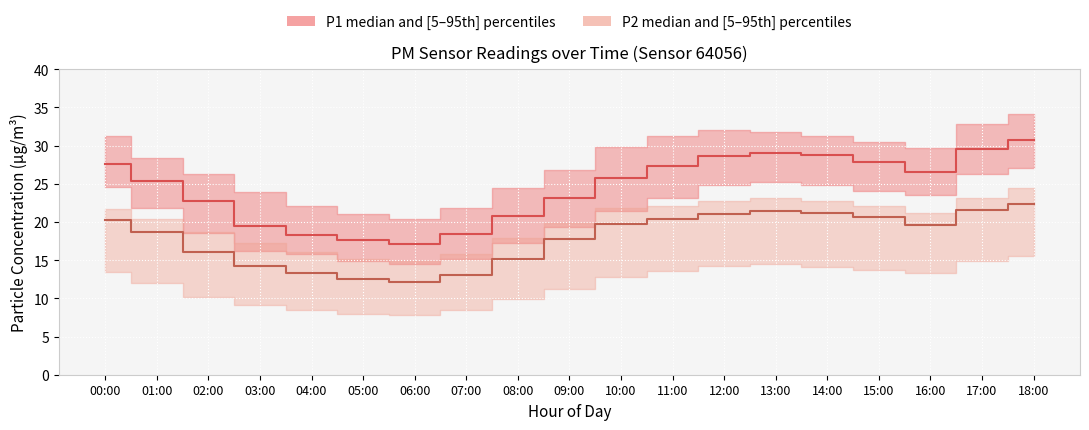

What is the total value across all series at 12:00?

49.7